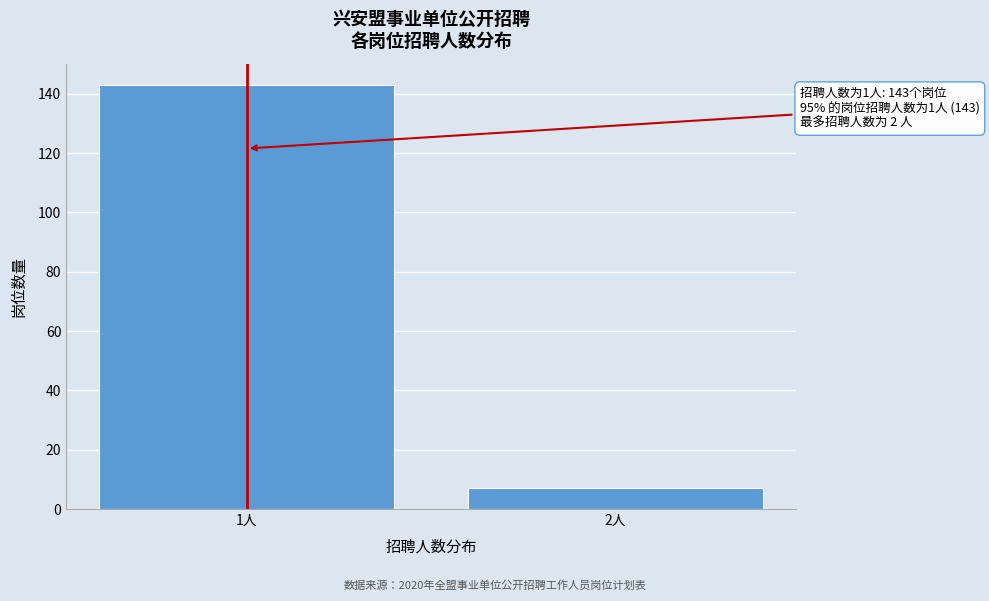

Reading right to left, transcribe all the data shown in this chart.

2人=7	1人=143